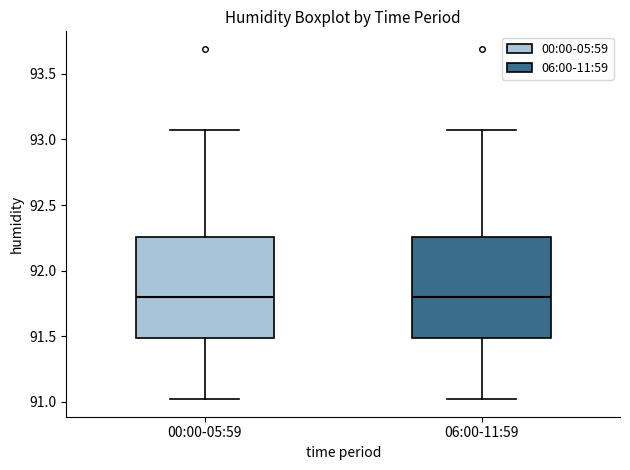

Where does the lower whisker of the box for 06:00-11:59 end on the y-axis? The values are not printed on the chart, so give them approximately, as read against the axis.

91.00